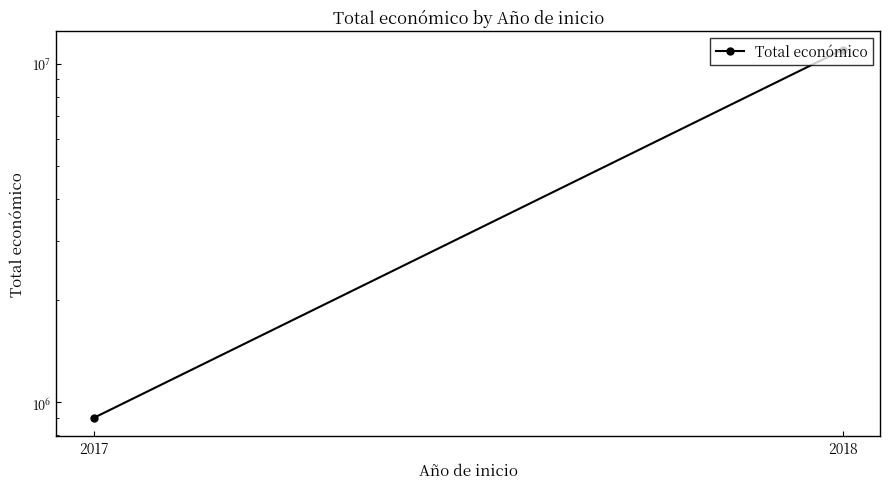

Reading right to left, extract all data points from this chart.

2018=11011558	2017=899843